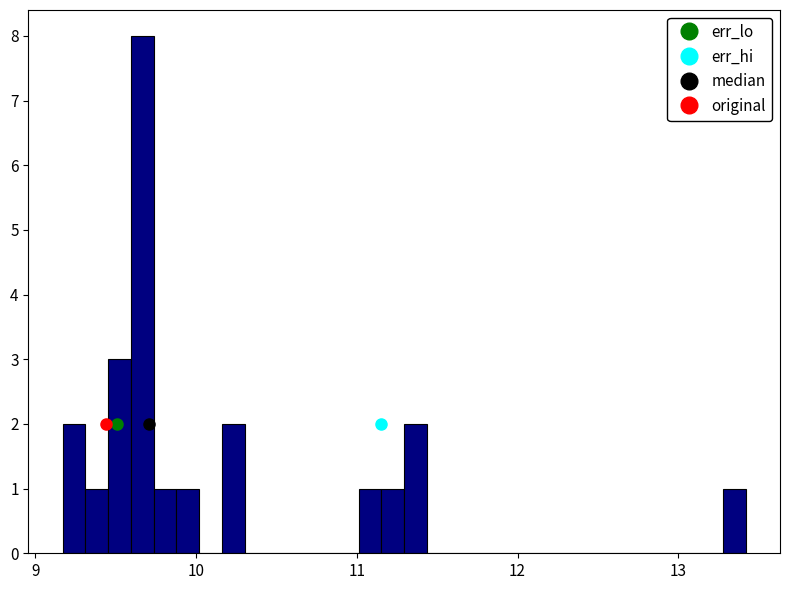

Read against the x-axis, roughly where is the centre of the tallest bar?

9.7